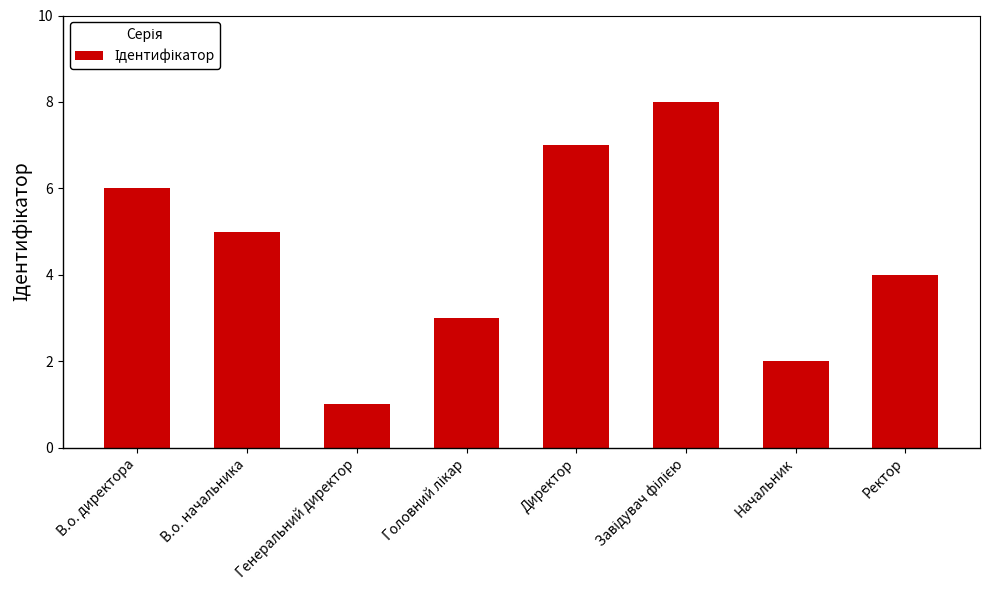

What is the difference between the maximum and second lowest values?

6